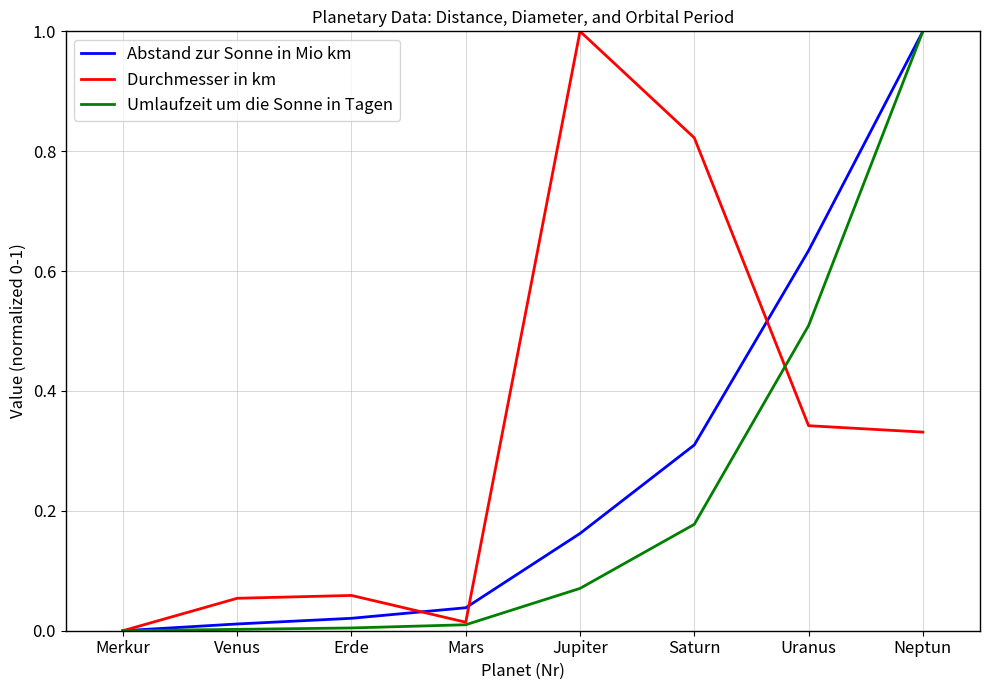

Which series has the largest total across all categories?

Durchmesser in km